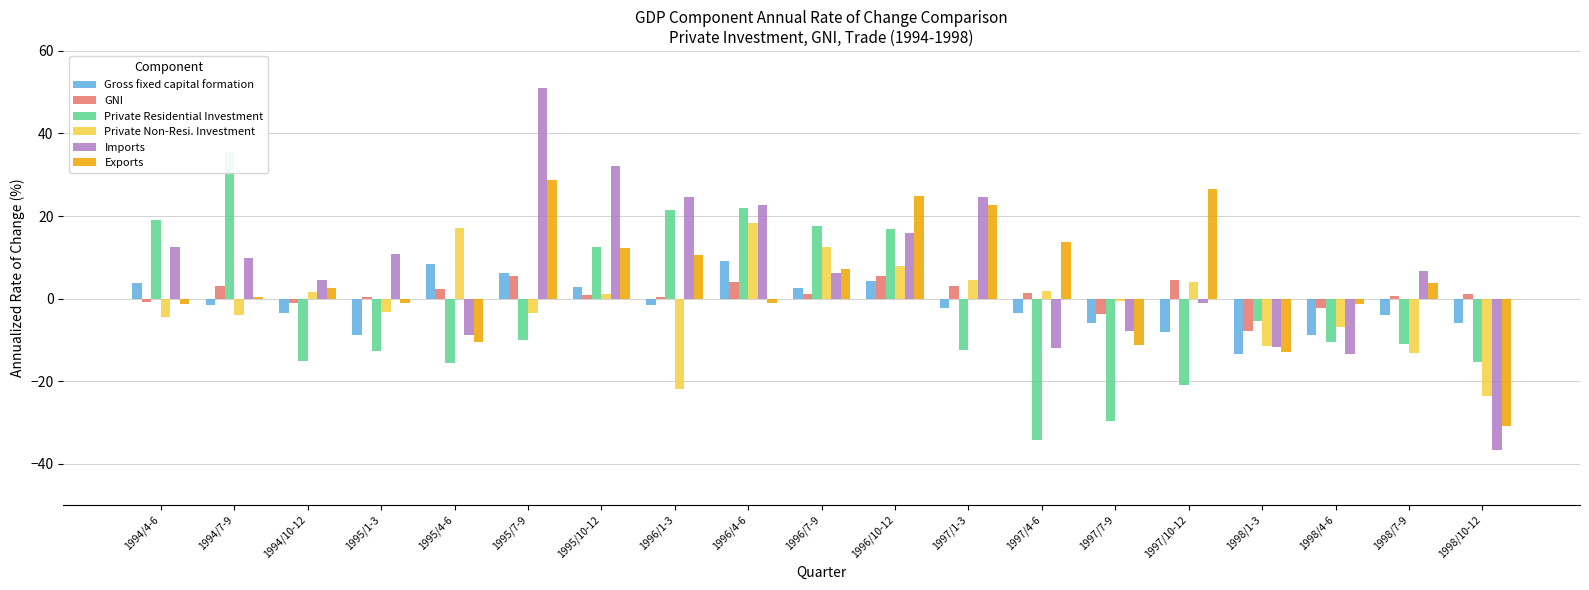

How many data points does each series have?

19